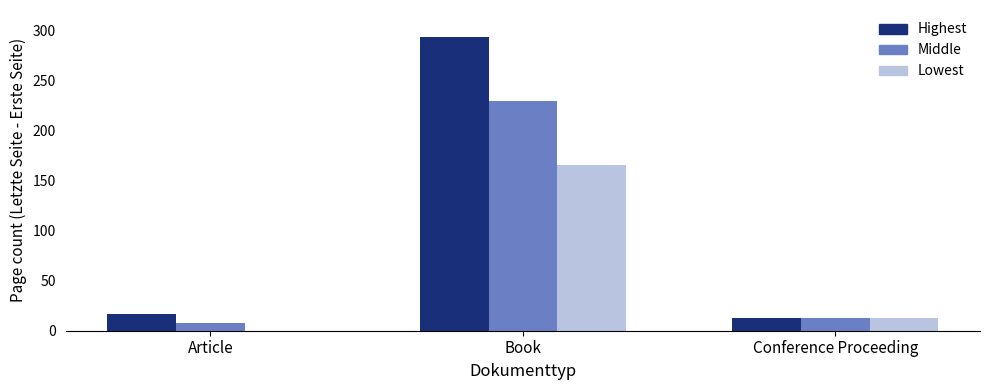

What is the sum of all Highest values?

323